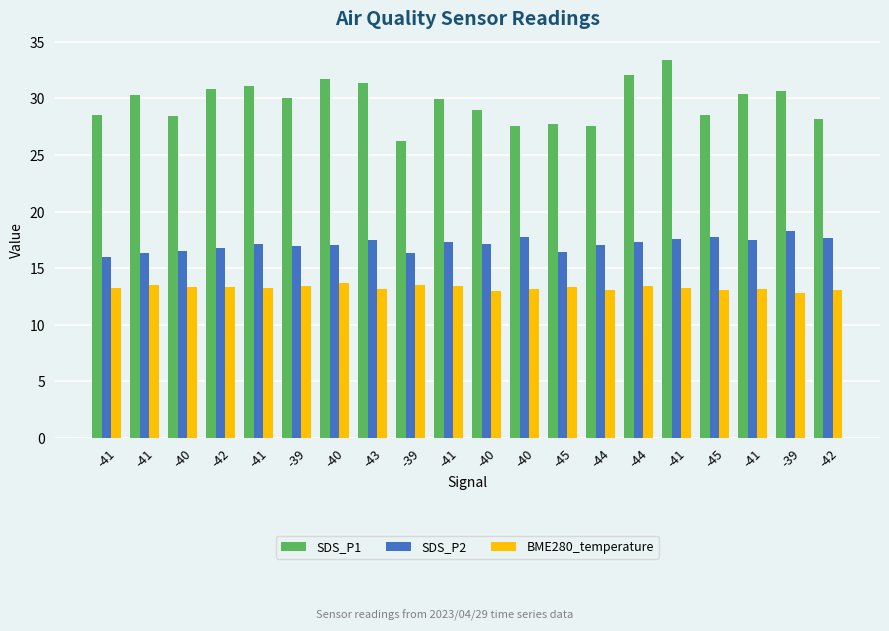

Reading left to right, extract all data points from this chart.

SDS_P1: 28.5	30.3	28.4	30.8	31.1	30.0	31.7	31.3	26.2	30.0	28.9	27.6	27.8	27.5	32.1	33.4	28.5	30.4	30.7	28.2
SDS_P2: 16.0	16.3	16.5	16.8	17.1	16.9	17.1	17.4	16.4	17.3	17.2	17.8	16.4	17.0	17.3	17.6	17.8	17.4	18.2	17.6
BME280_temperature: 13.2	13.5	13.3	13.3	13.2	13.4	13.7	13.2	13.5	13.4	12.9	13.2	13.4	13.1	13.4	13.2	13.1	13.1	12.8	13.1